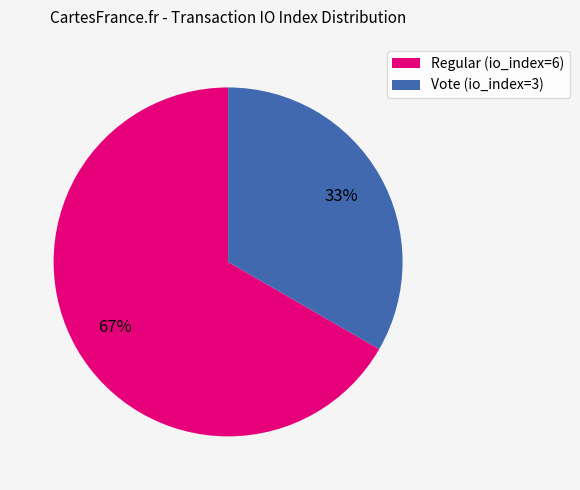

Does Regular (io_index=6) represent more than half of the total?

Yes